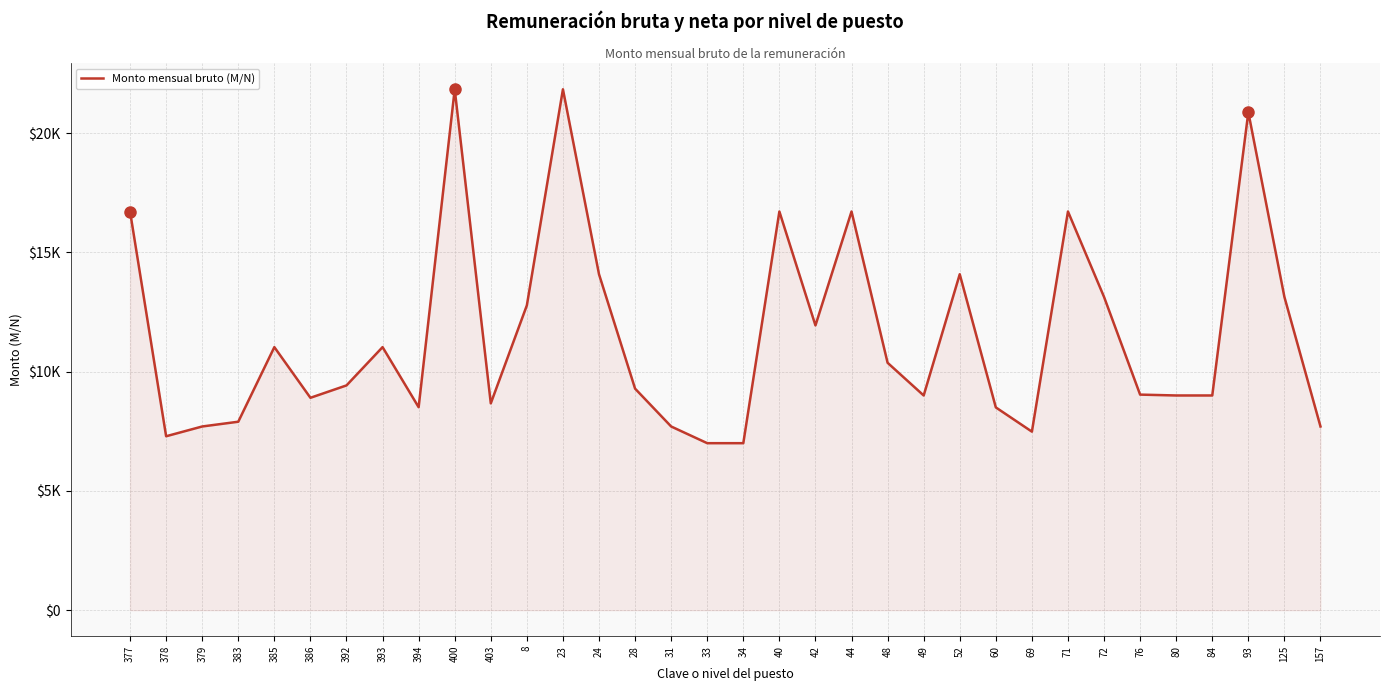

Does the chart have visible grid lines?

Yes